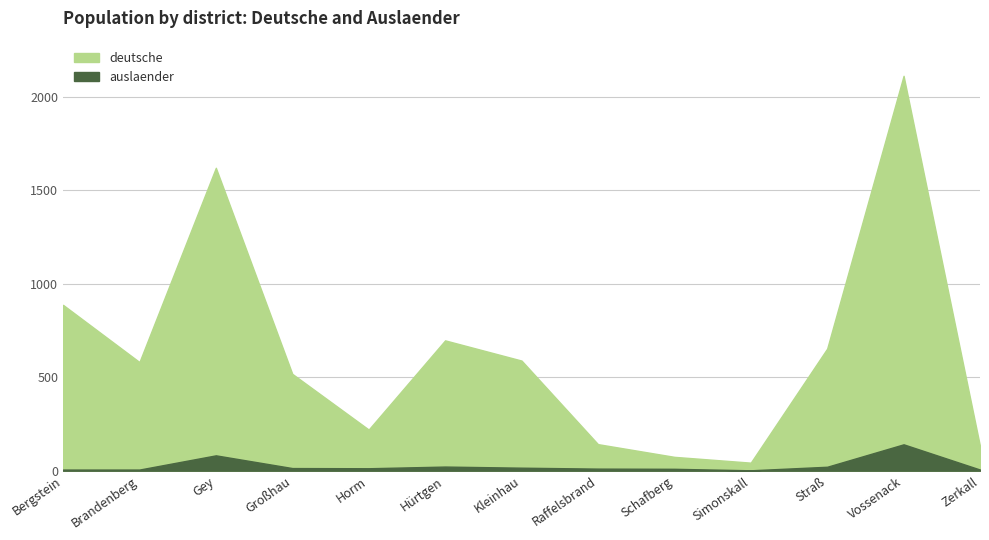

What is the smallest value displayed?

2